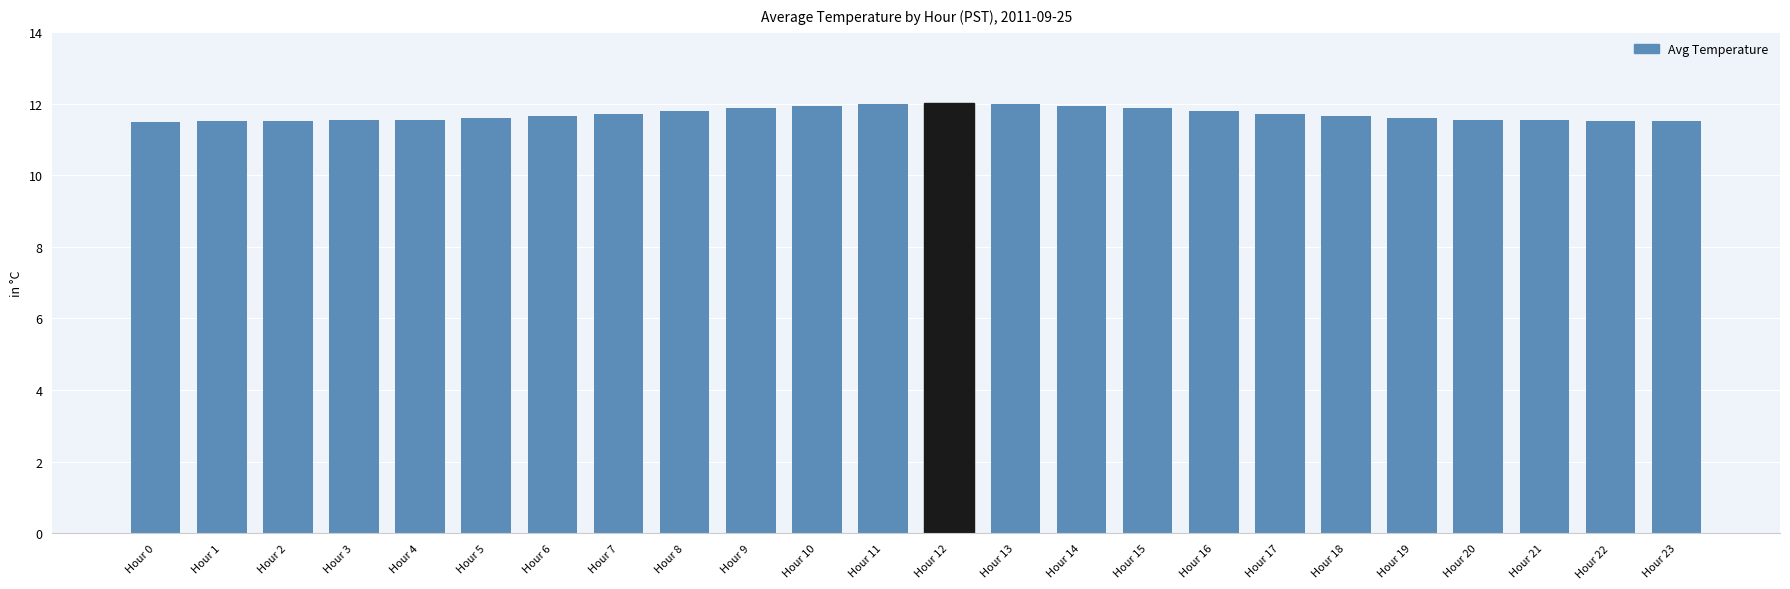

What is the sum of the values at Hour 10 and Hour 5?

23.5